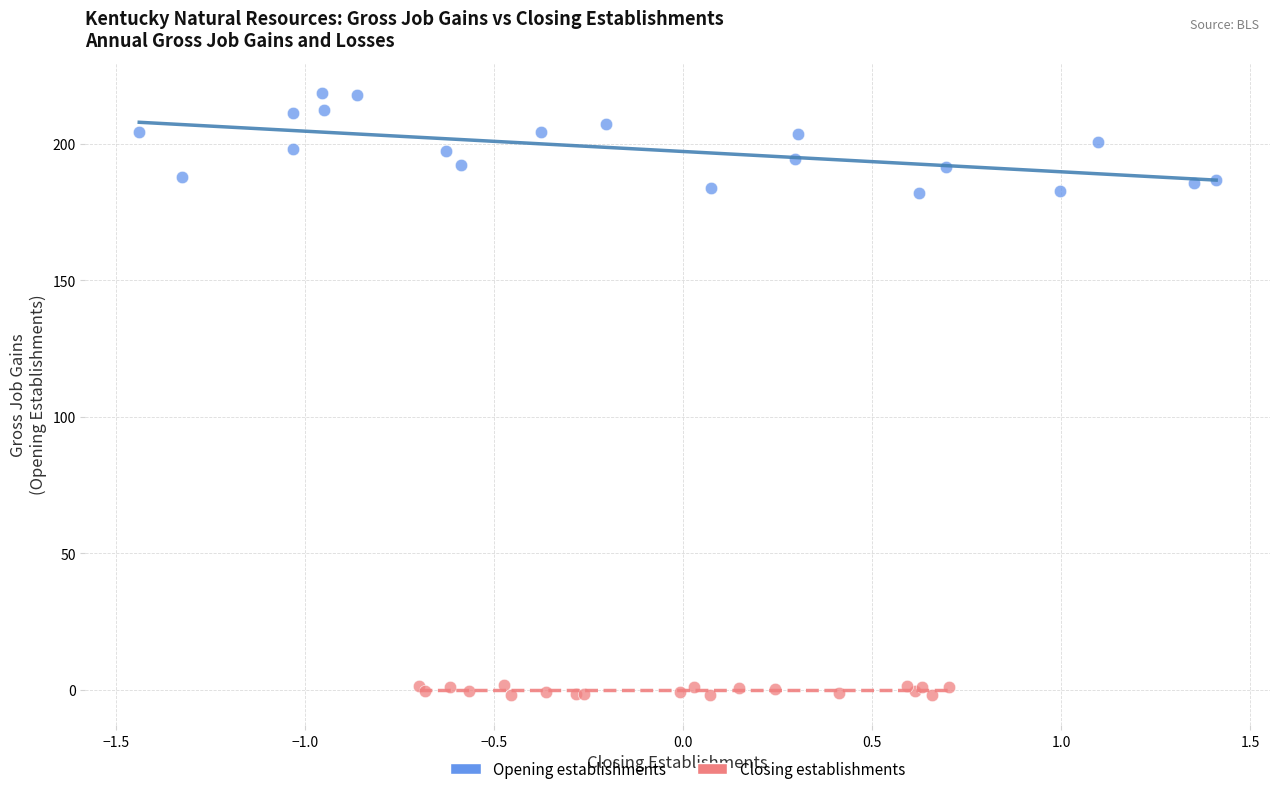

Which series reaches the maximum Y coordinate?

Opening establishments